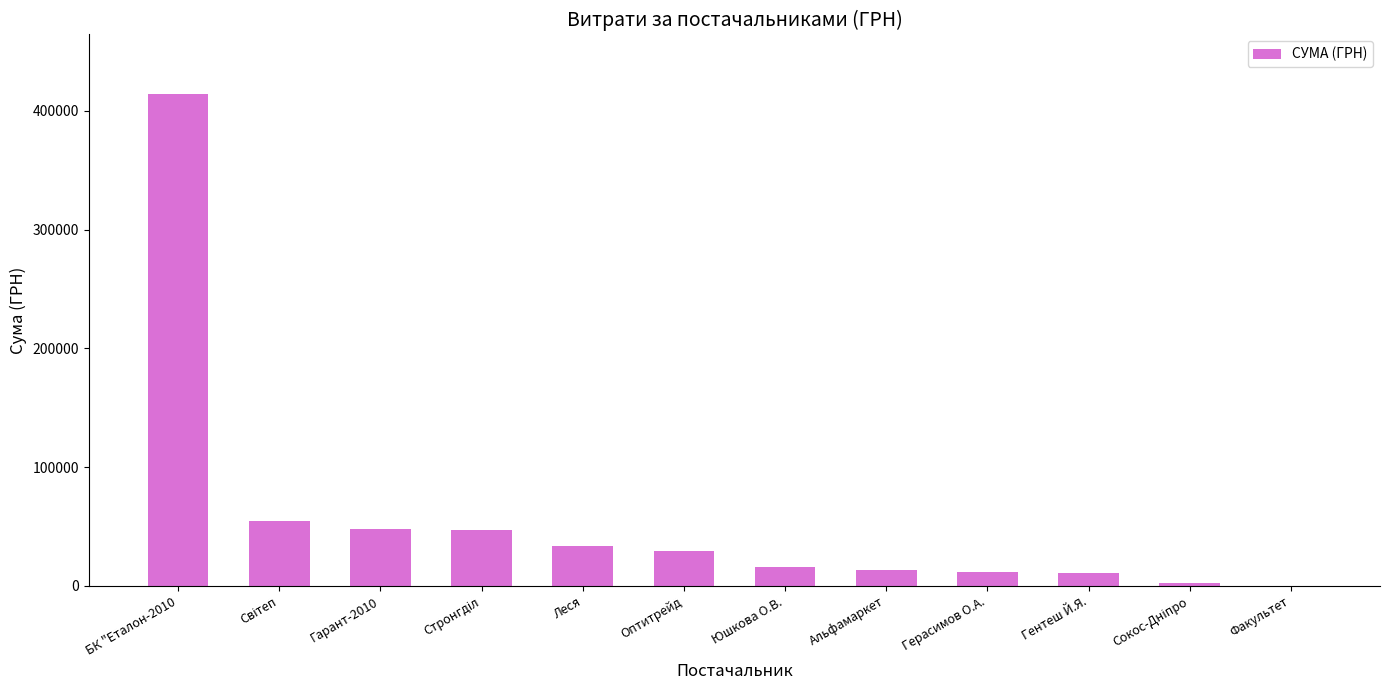

Read the value at Юшкова О.В..

16142.0